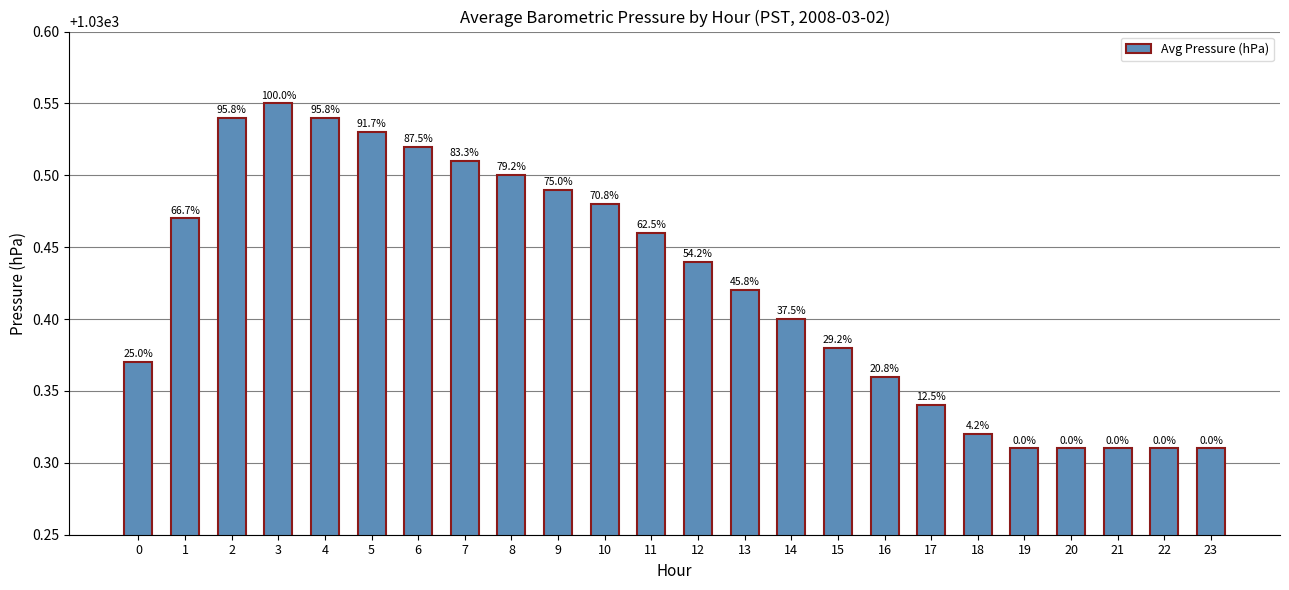

True or false: the data shows 1030.3 at 17.

True